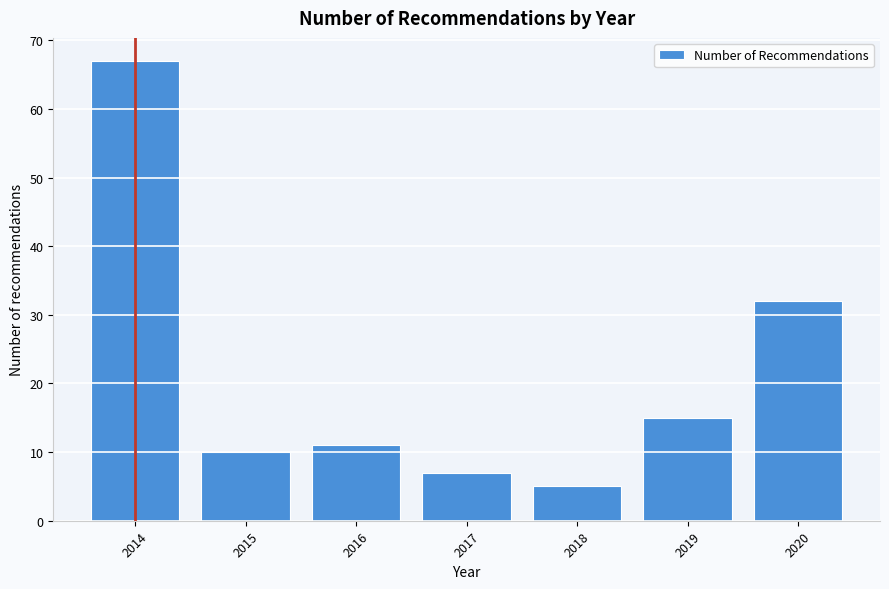

Reading left to right, transcribe all the data shown in this chart.

67	10	11	7	5	15	32